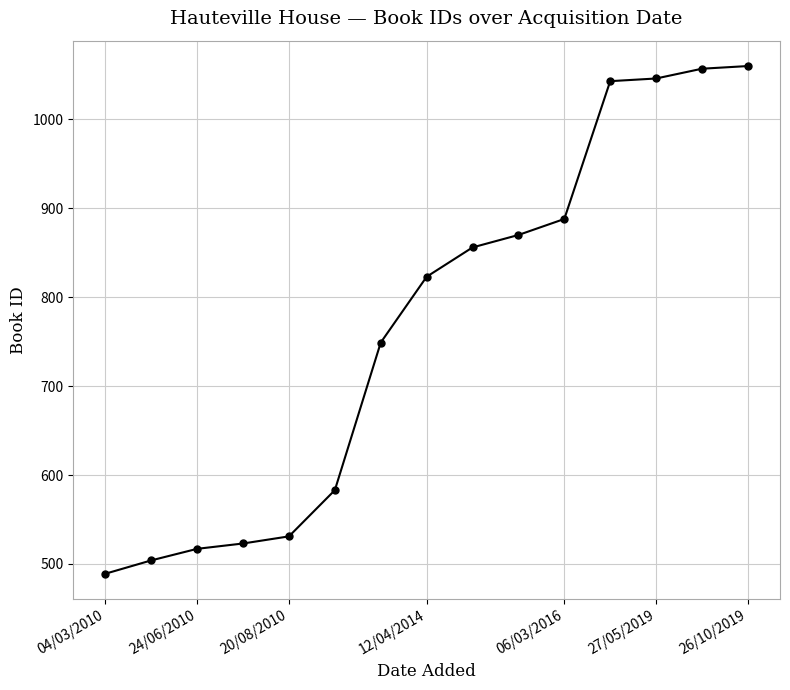

What is the average value?

769